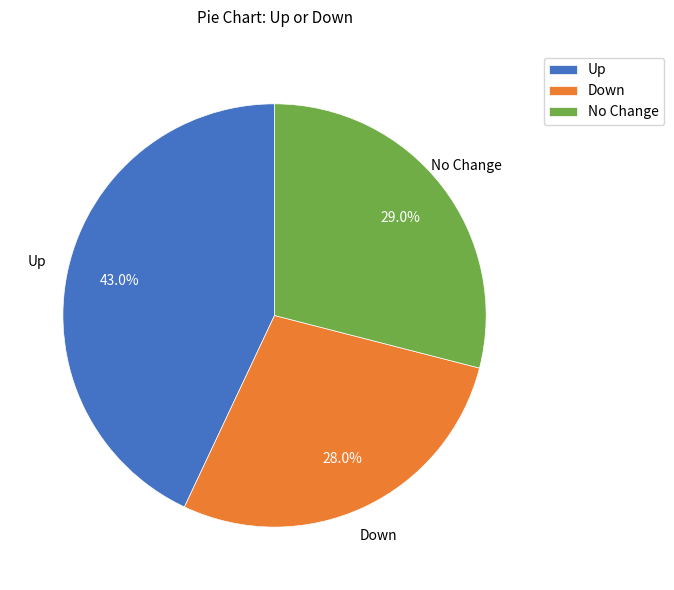

Between Down and Up, which is larger?

Up